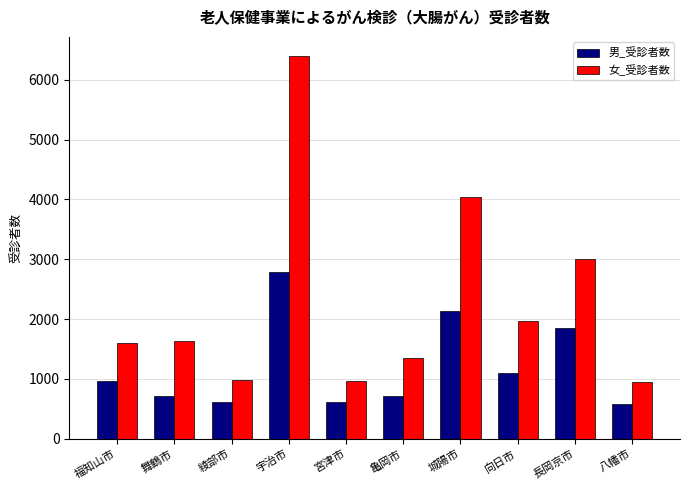

What is the difference between the maximum and minimum values in the 男_受診者数 series?

2206